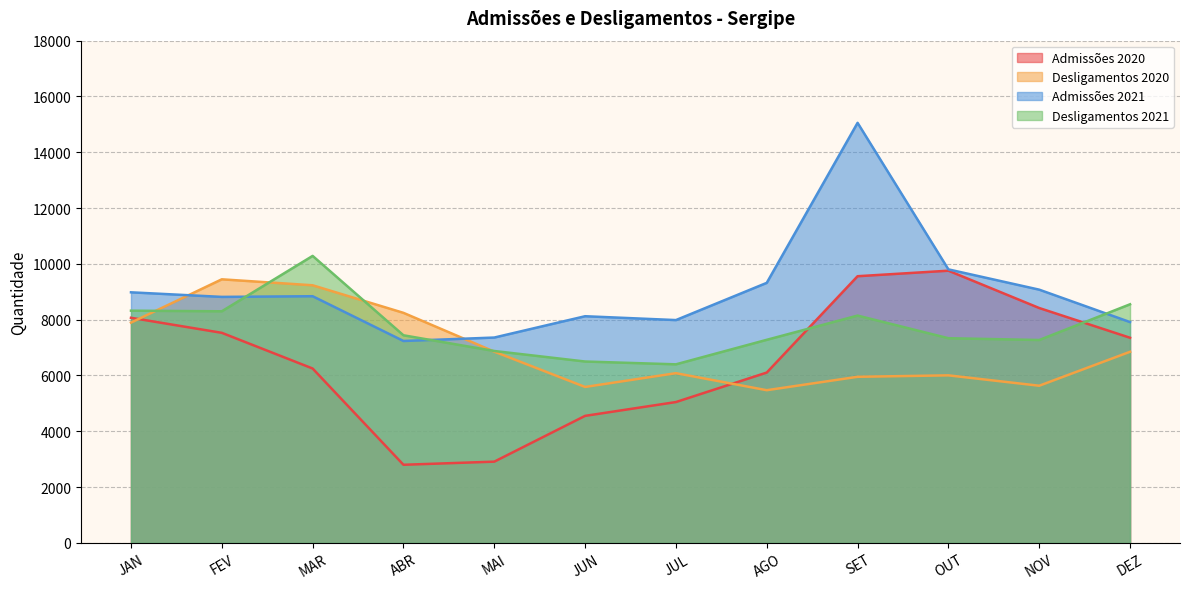

List the labels in order of Desligamentos 2021 value, smallest first.

JUL, JUN, MAI, NOV, AGO, OUT, ABR, SET, FEV, JAN, DEZ, MAR